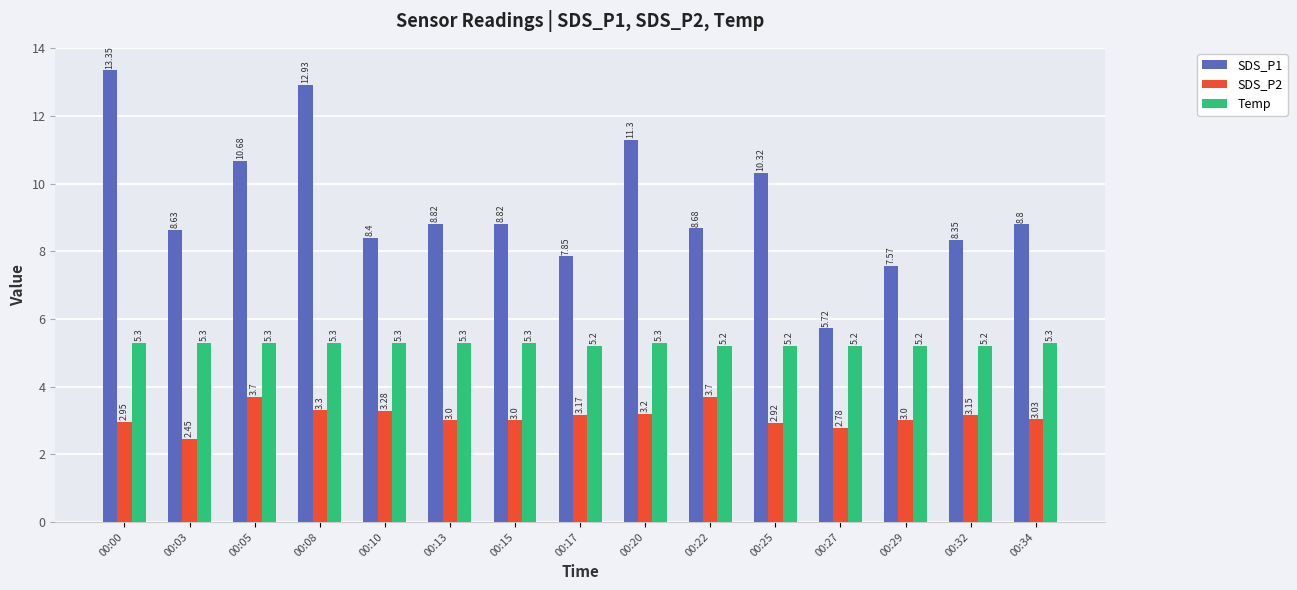

What is the highest value of the SDS_P2 series?

3.7